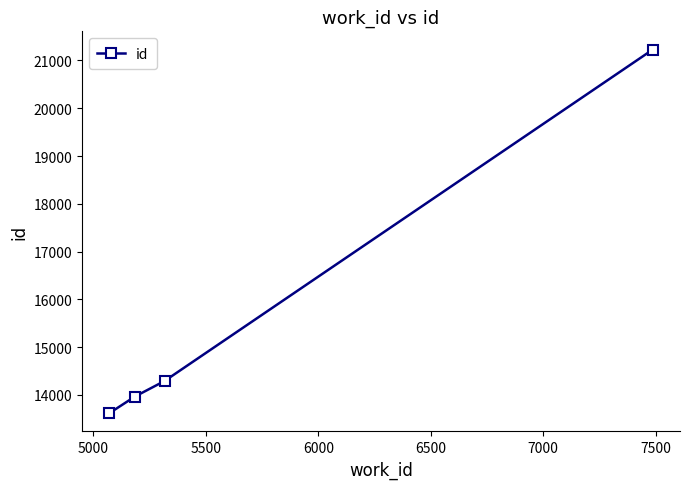

What is the difference between the maximum and second lowest values?

7262